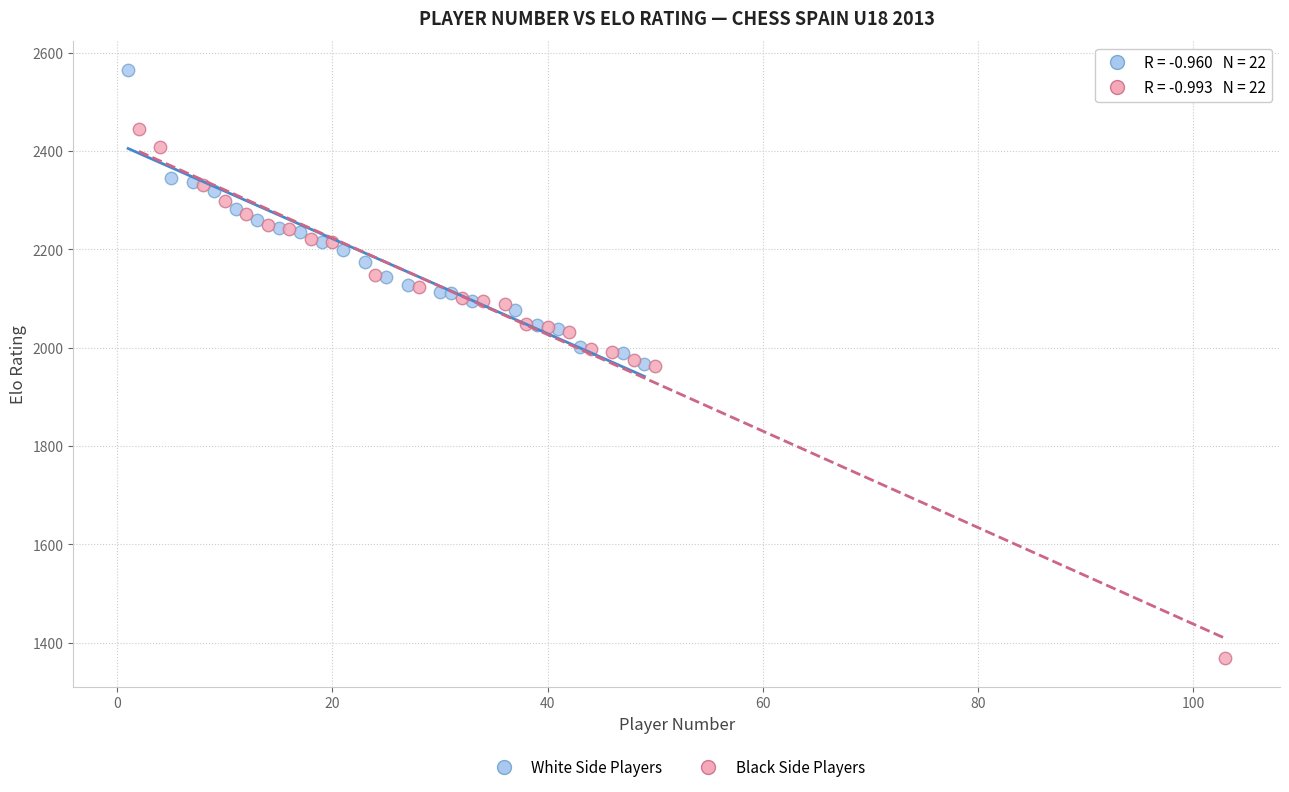

Which series contains the lowest Y value?

Black Side Players